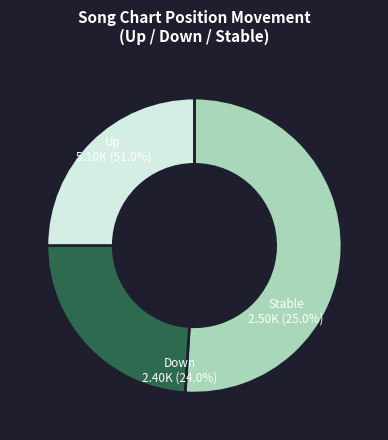

How many slices are in this pie chart?

3